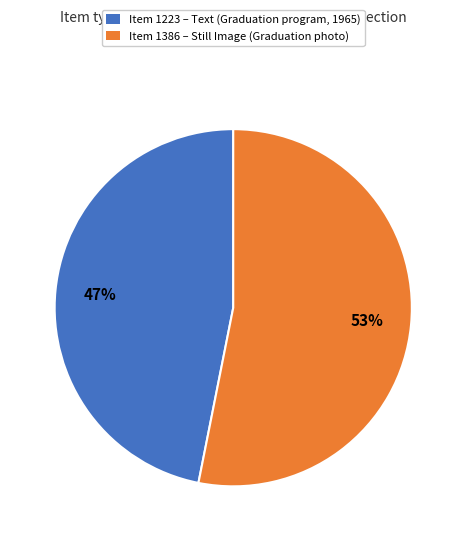

Which category has the biggest portion of the pie?

Item 1386 – Still Image (Graduation photo)